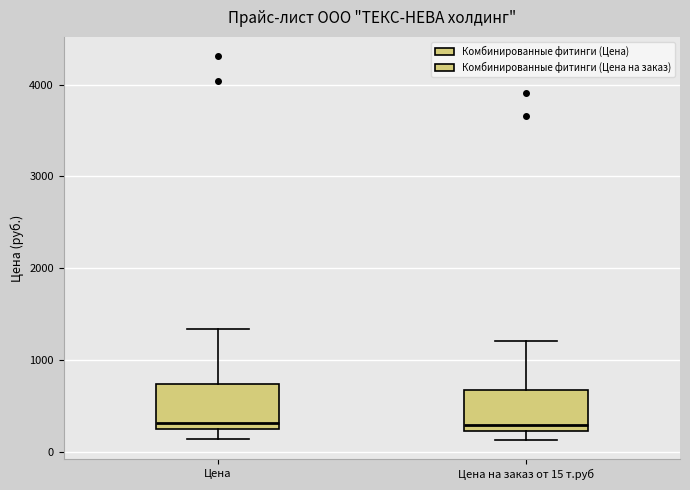

Reading left to right, transcribe this box plot: for each box, give where its median line is, the range the box spans, and where its two whiskers end, as read against the y-axis. The values are not printed on the chart, so give them approximately, as read against the axis.

Цена: median 300, box 200 to 700, whiskers 100 to 1300
Цена на заказ от 15 т.руб: median 300, box 200 to 700, whiskers 100 to 1200